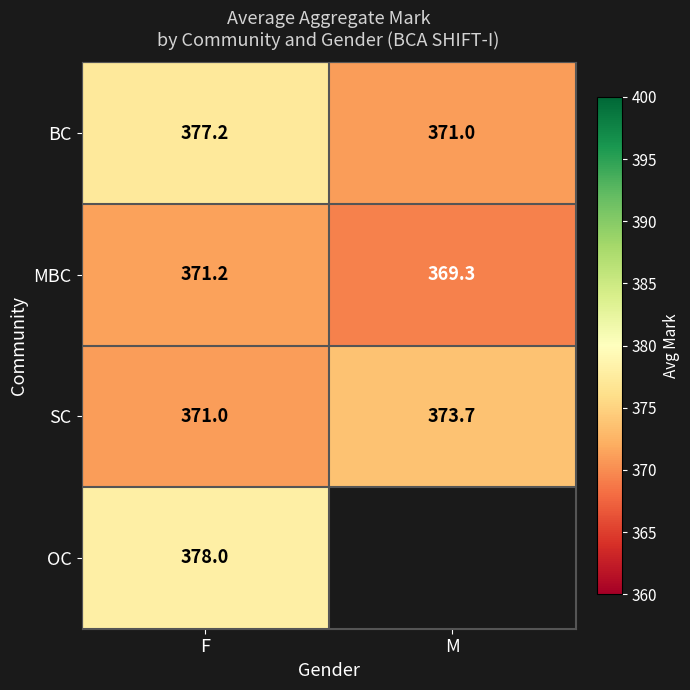

What is the sum of the SC values at F and M?

744.7